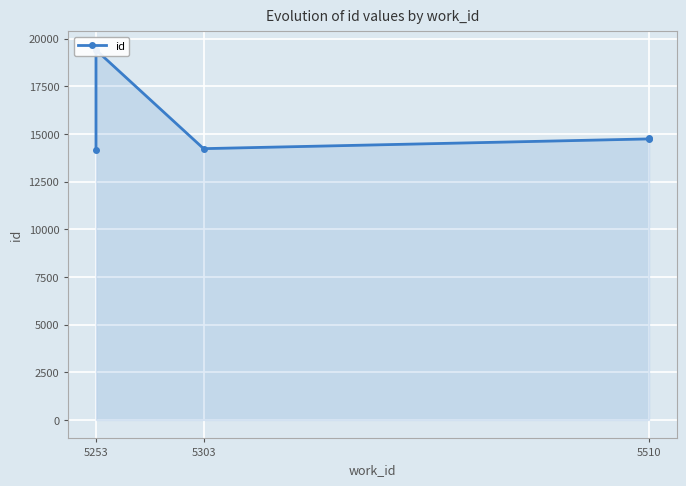

Reading left to right, extract all data points from this chart.

14152	19416	14236	14747	14780